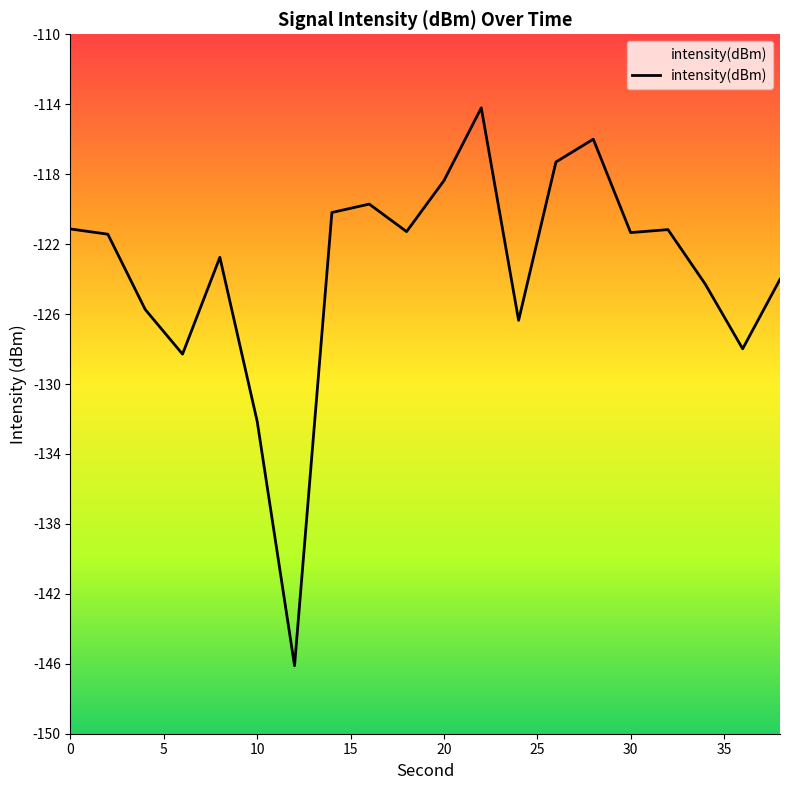

Which label corresponds to the largest value in the chart?

22